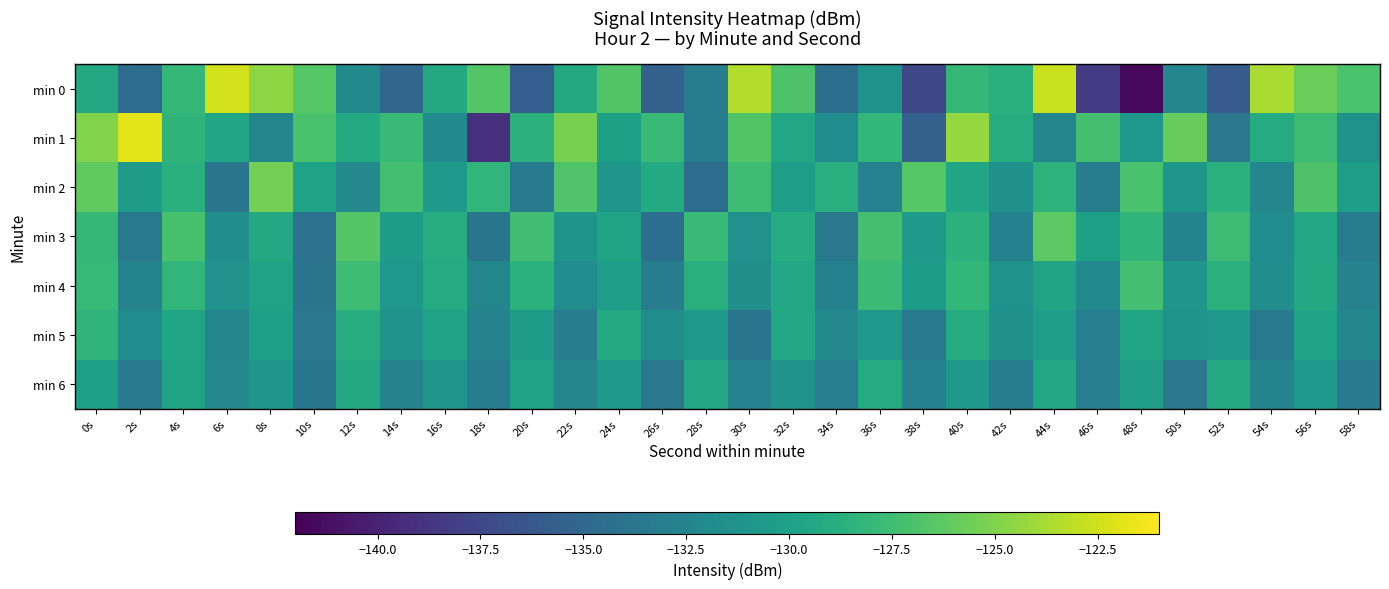

What is the spread (max minus min) of values at 42s?

4.4